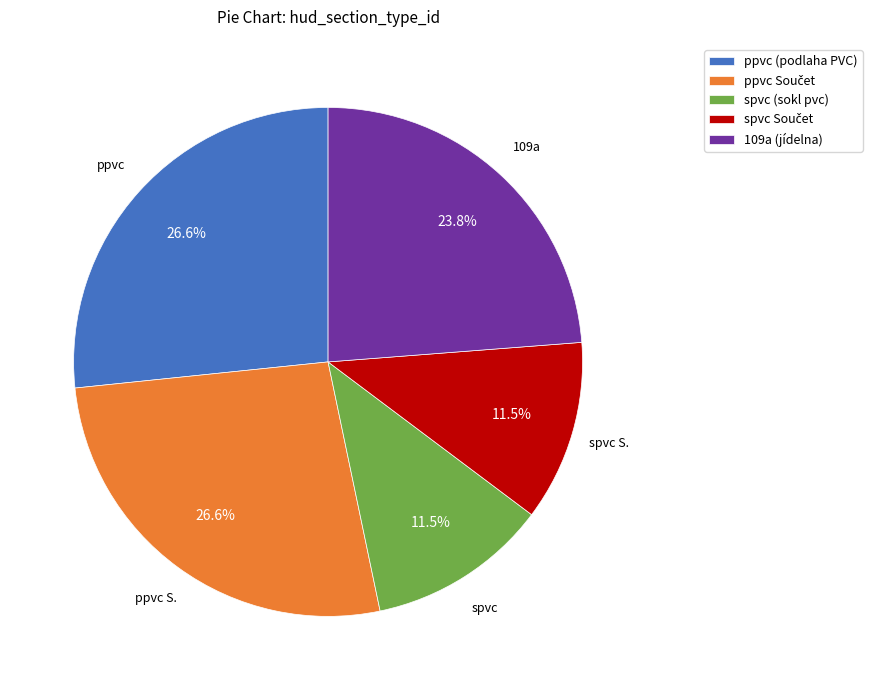

How many segments does this pie chart have?

5